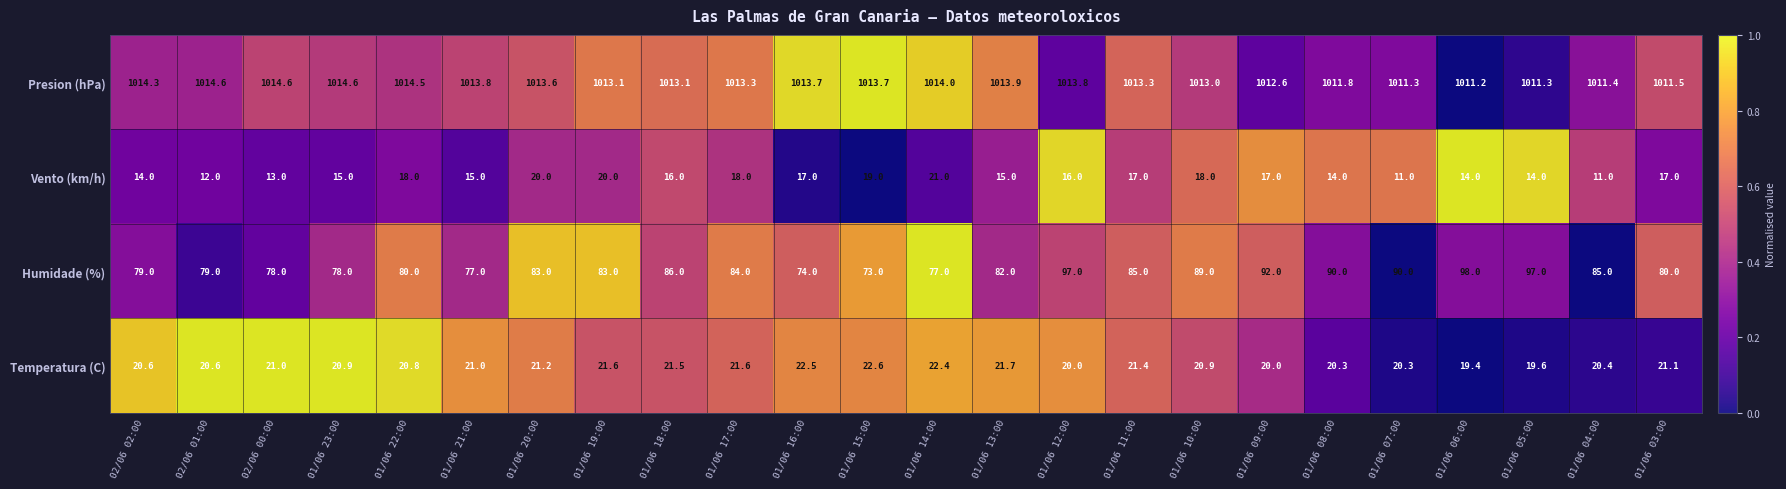

Which series has the widest spread of values?

Humidade (%)